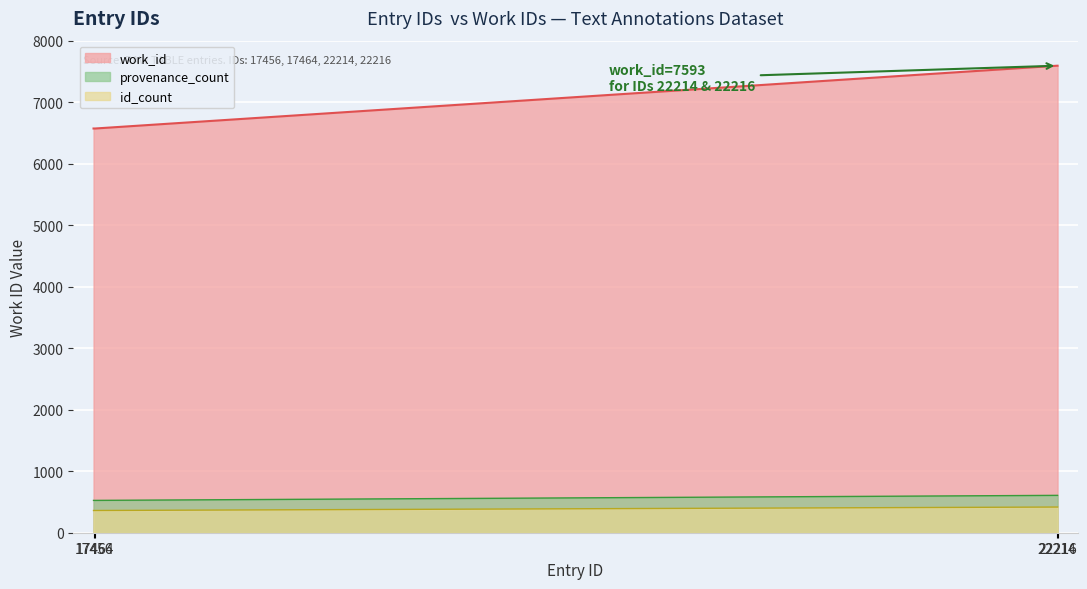

Rank the categories by value from highest to lowest.

22214, 22216, 17456, 17464